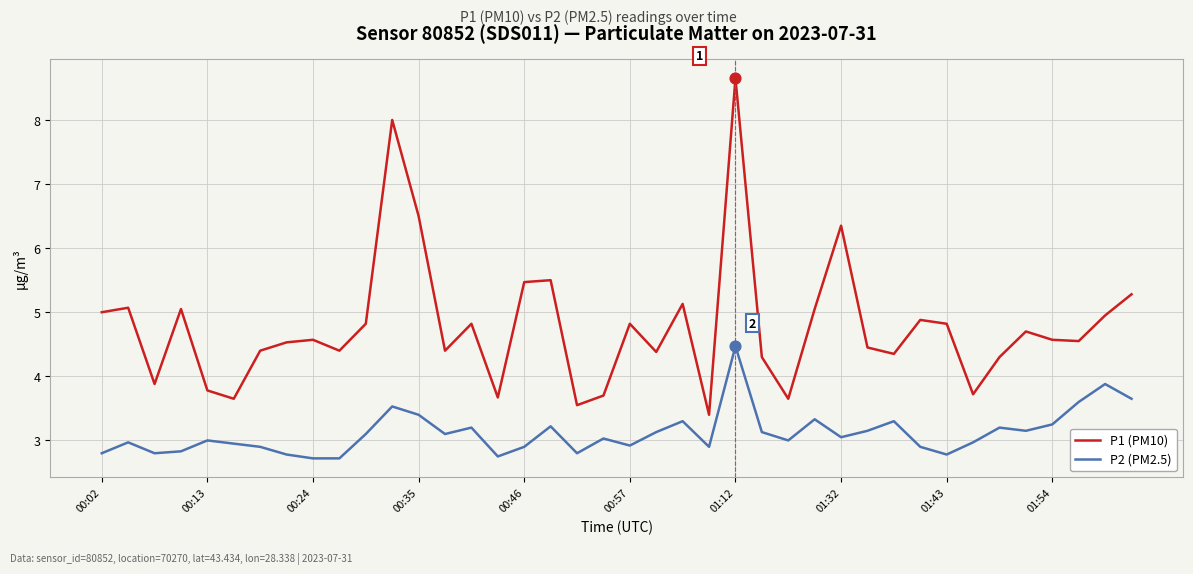

At how many categories does at least one series exceed 3?

40